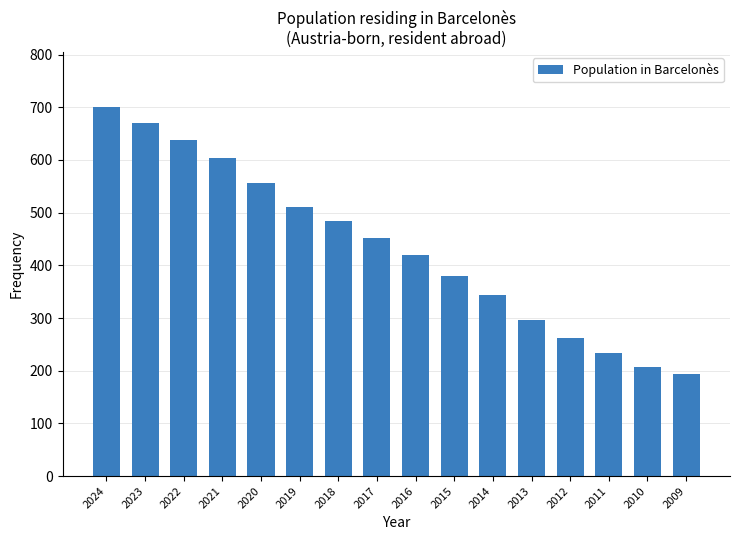

What is the value of the 2nd bar from the left?

671